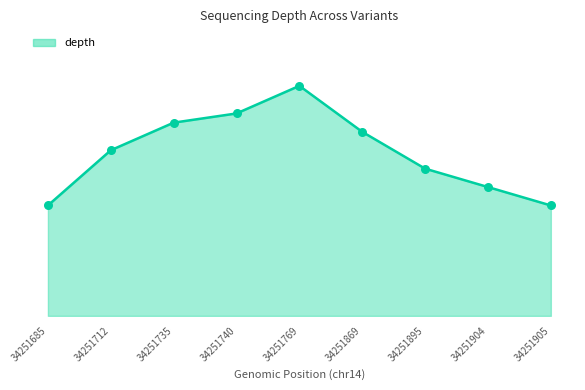

Which has a higher value, 34251769 or 34251712?

34251769